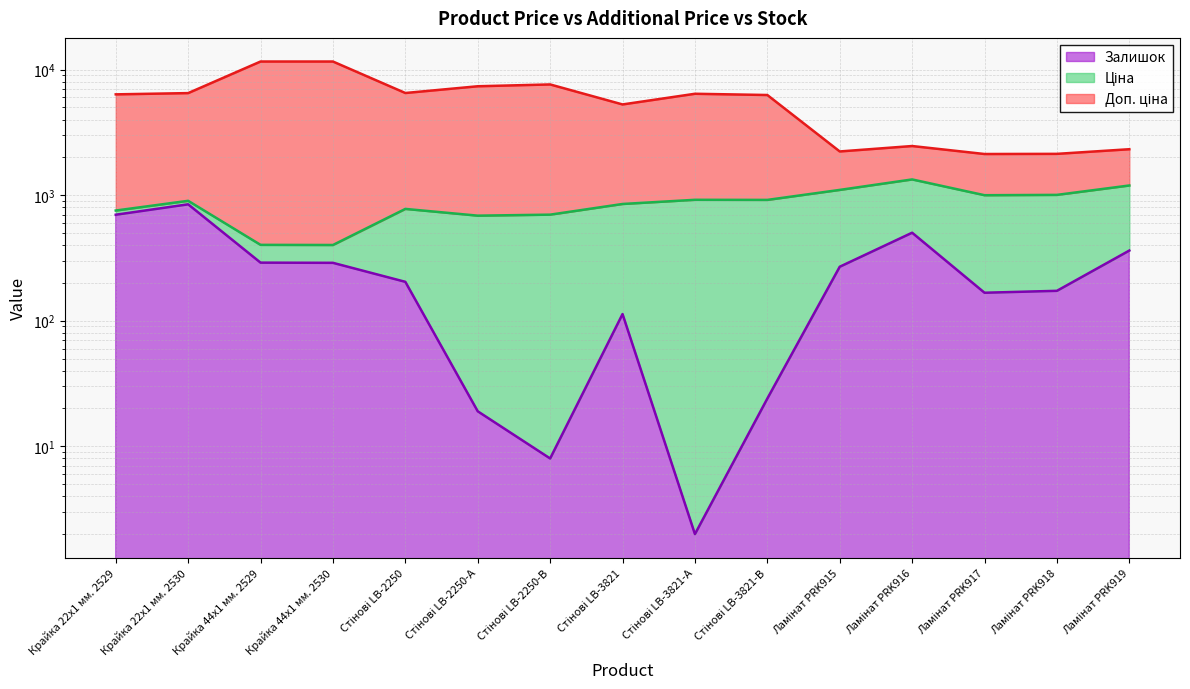

What position from the left is Ламінат PRK916?

12